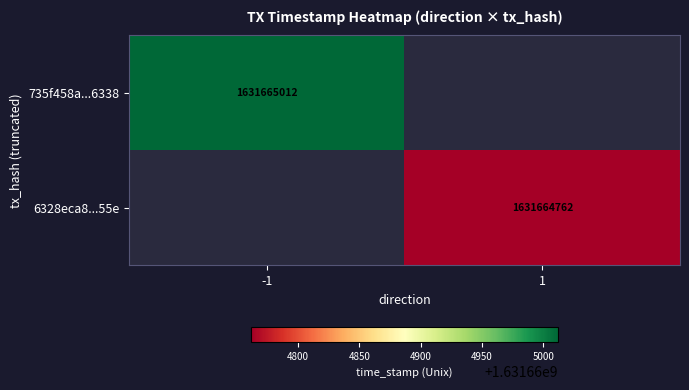

What is the maximum value shown in the chart?

1631665012